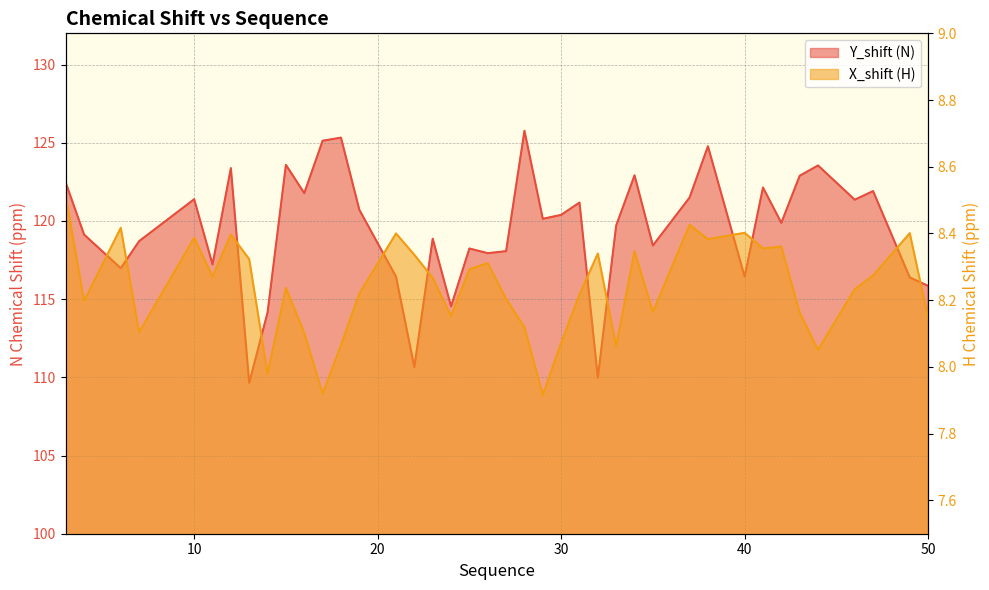

Rank the series by their maximum value, from highest to lowest.

Y_shift, X_shift